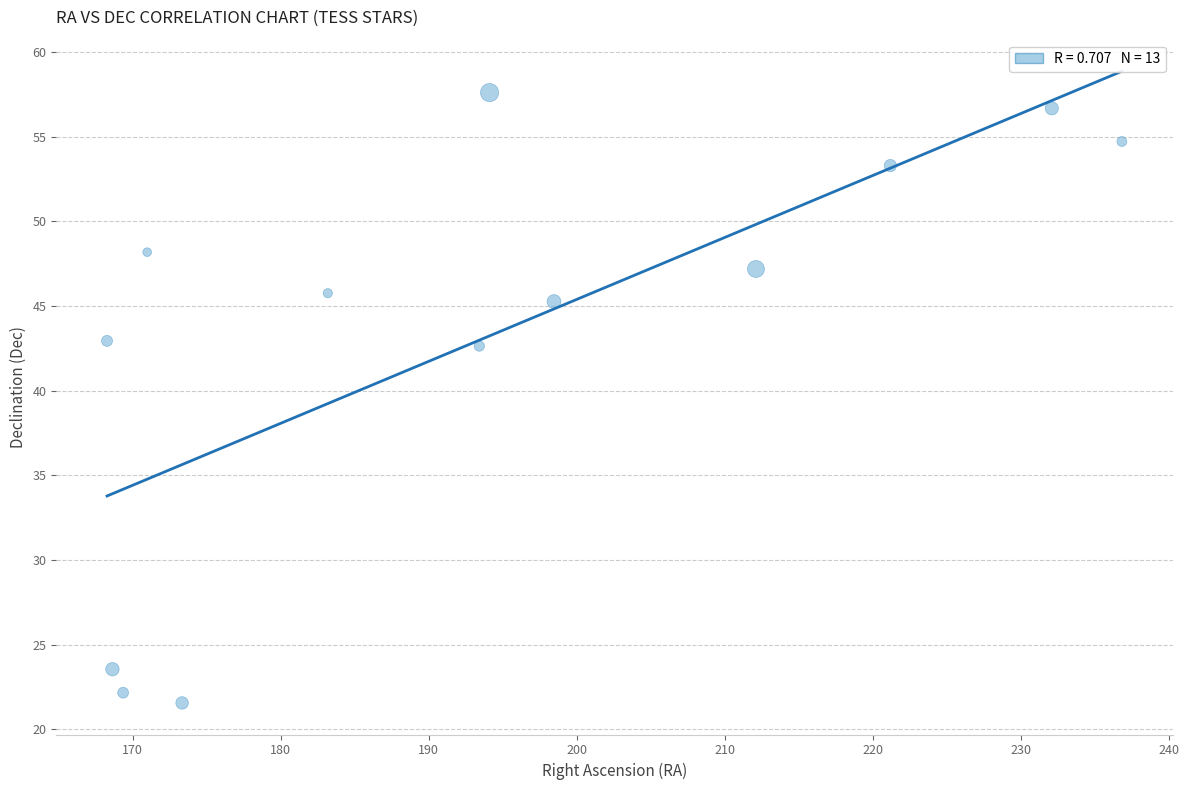

What is the range of Y values (max minus min)?

36.0